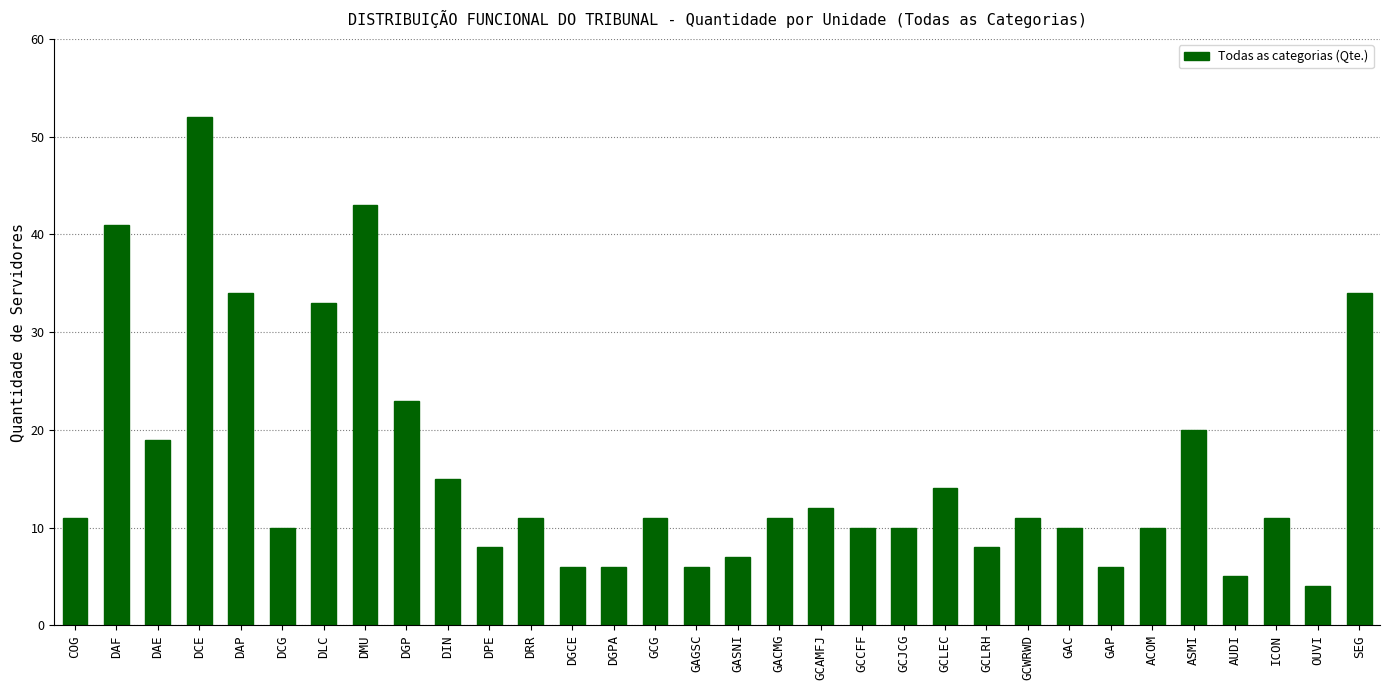

What is the sum of all values?

512